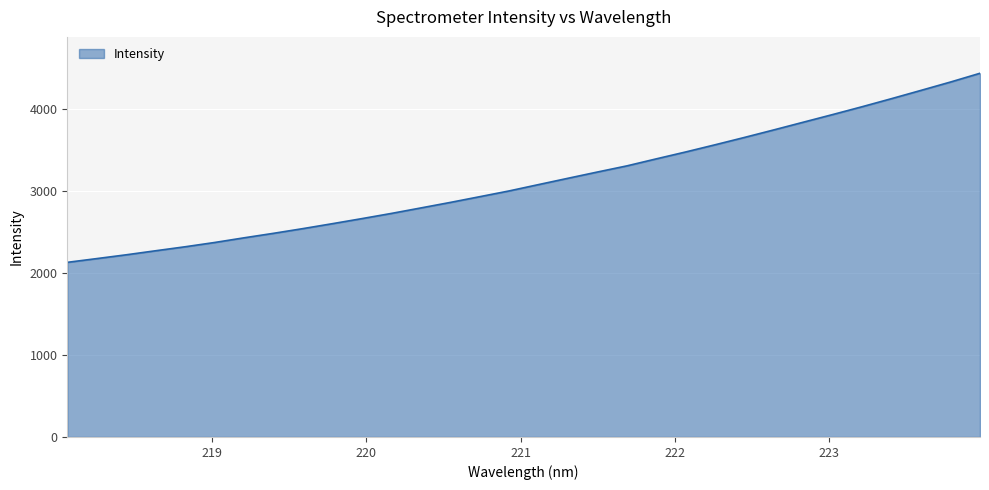

What is the minimum value shown in the chart?

2129.0